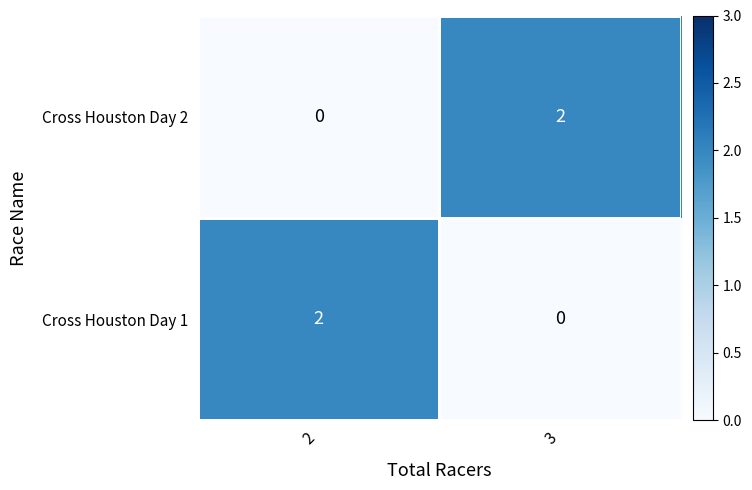

Is it true that Cross Houston Day 2 equals 2 at 3?

True